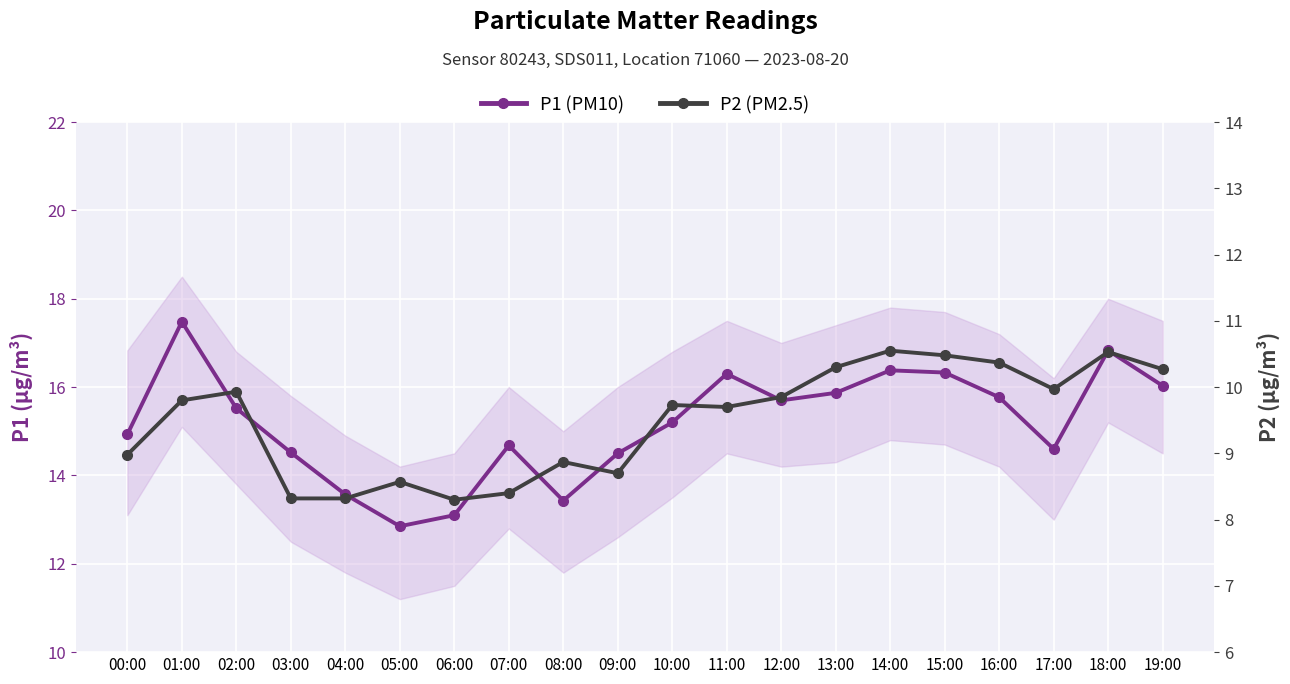

What is the maximum value shown in the chart?

17.5